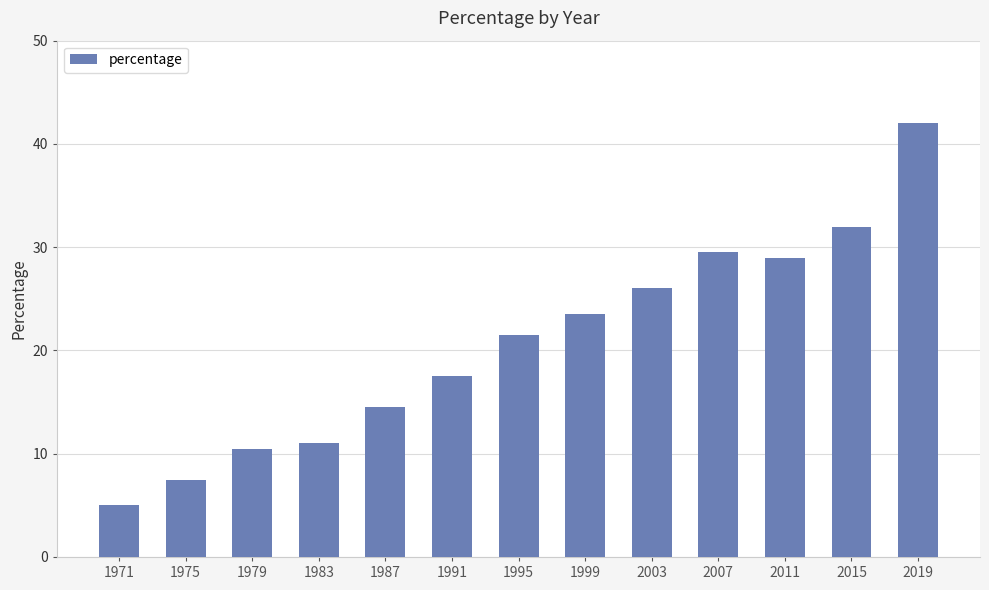

Reading left to right, transcribe all the data shown in this chart.

1971=5.0	1975=7.5	1979=10.5	1983=11.0	1987=14.5	1991=17.5	1995=21.5	1999=23.5	2003=26.0	2007=29.5	2011=29.0	2015=32.0	2019=42.0